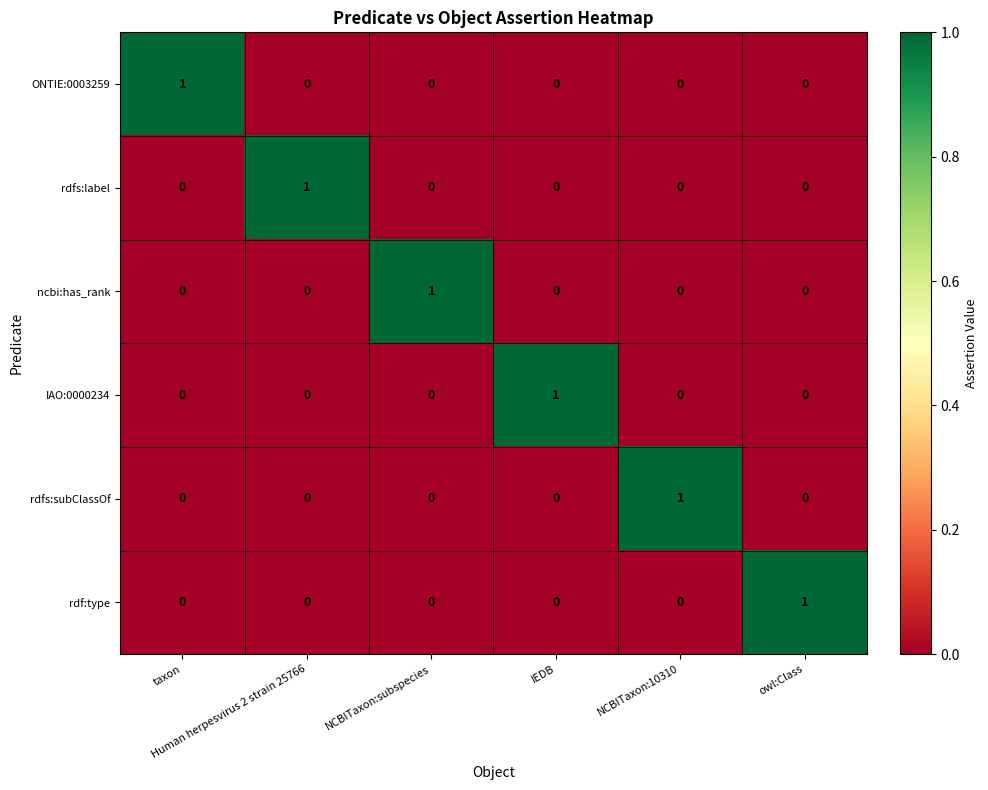

Count the IAO:0000234 values in the range 0 to 1.

6